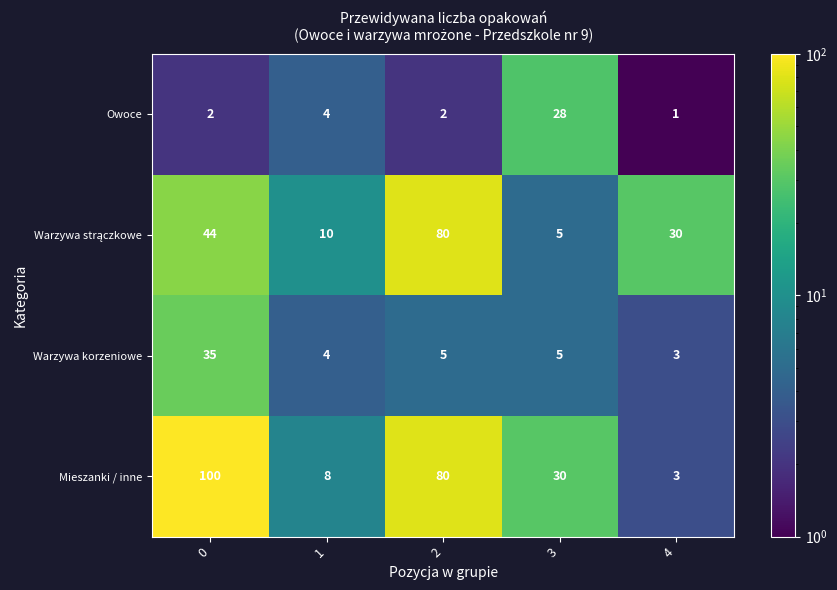

How many distinct data groups are displayed?

4